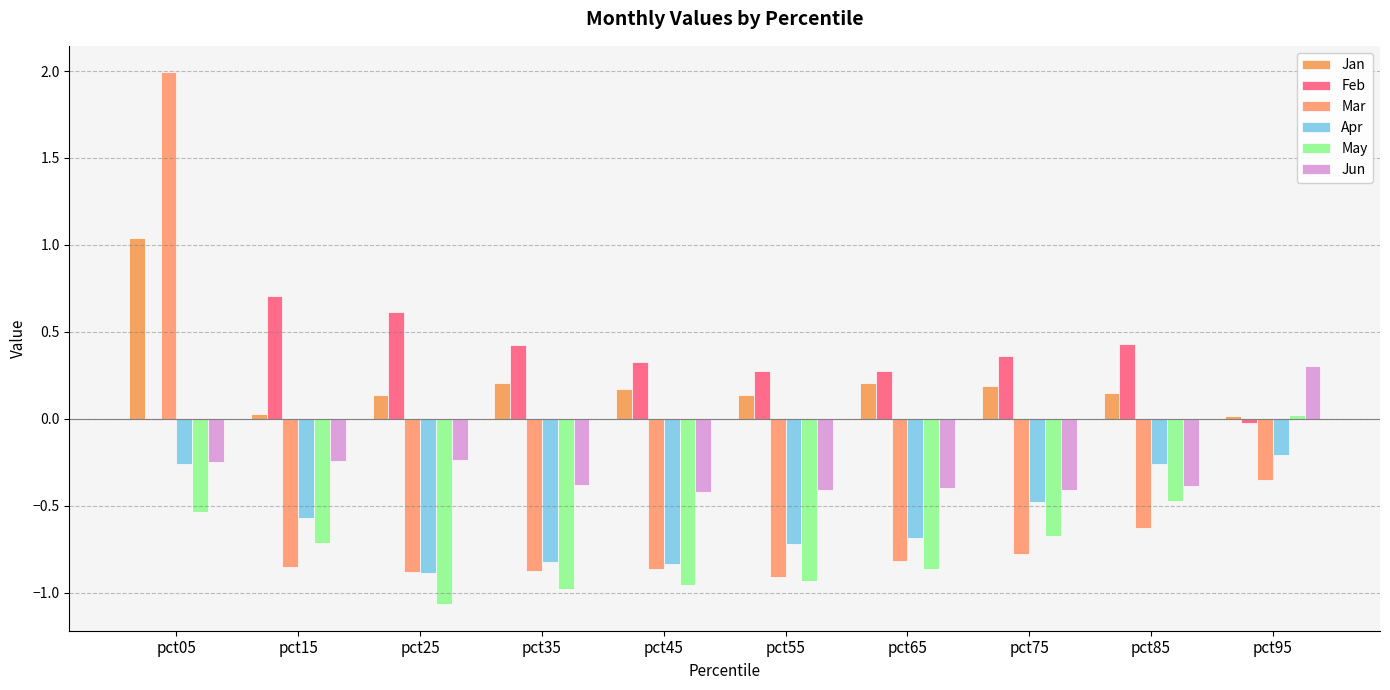

What are all the series names shown in the legend?

Jan, Feb, Mar, Apr, May, Jun